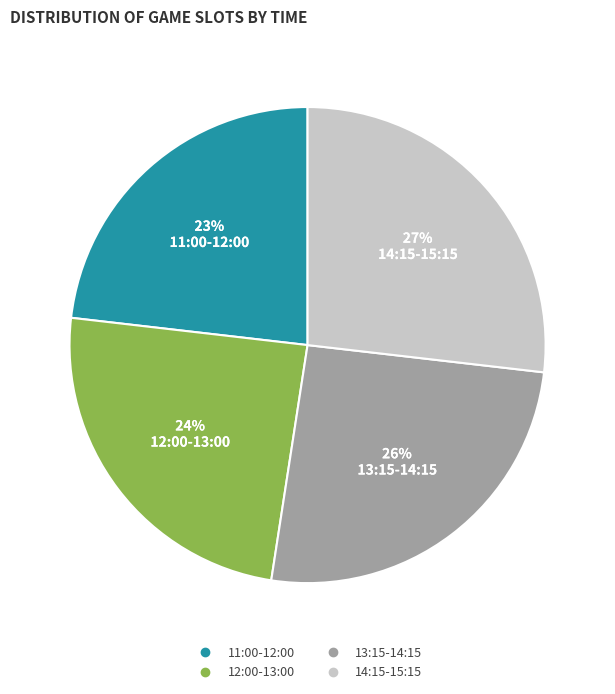

Rank the categories by value from lowest to highest.

11:00-12:00, 12:00-13:00, 13:15-14:15, 14:15-15:15